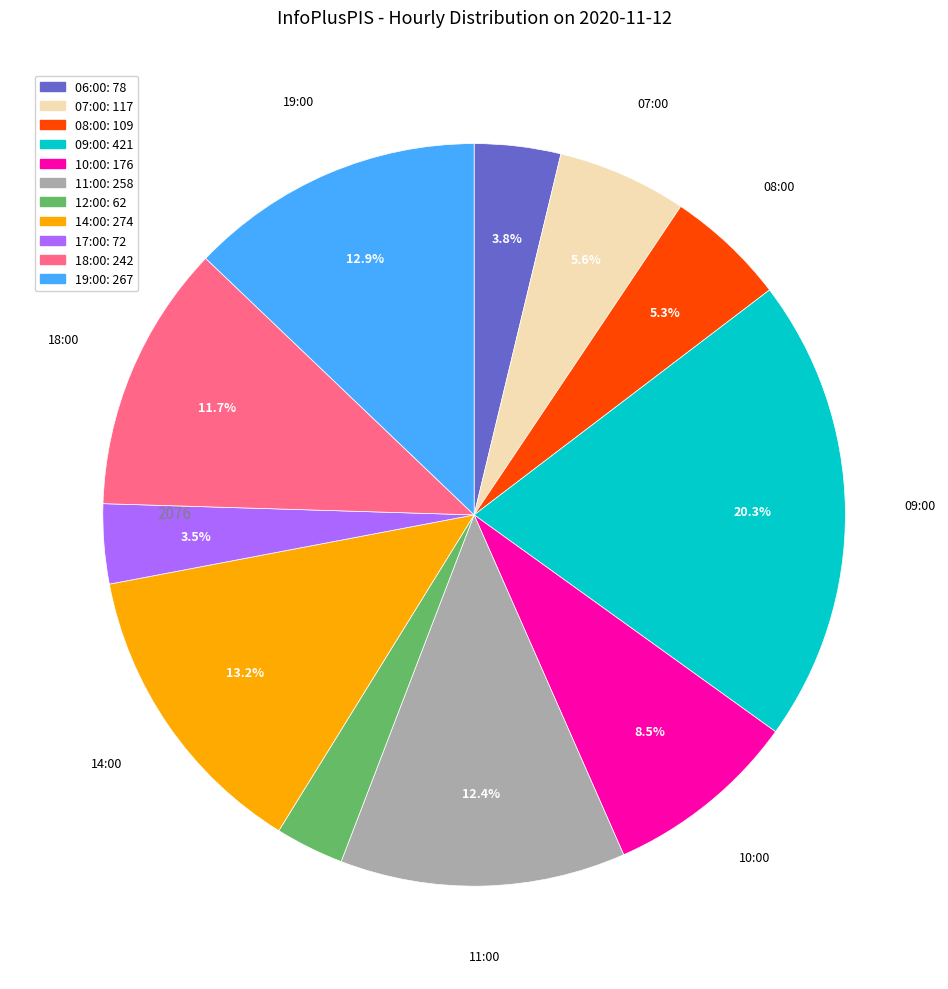

Is there a majority slice in this chart?

No